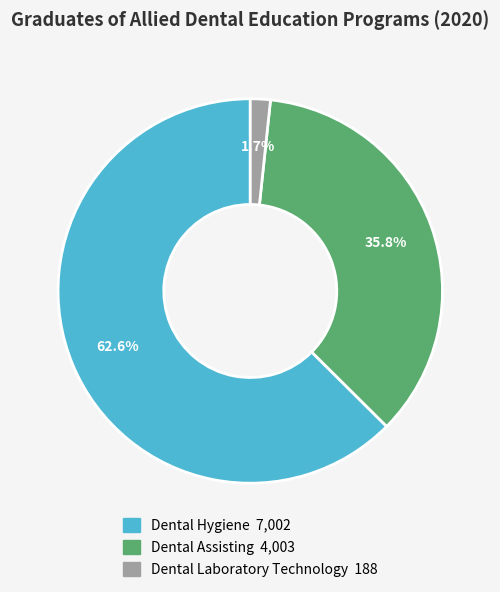

Rank the categories by value from lowest to highest.

Dental Laboratory Technology, Dental Assisting, Dental Hygiene